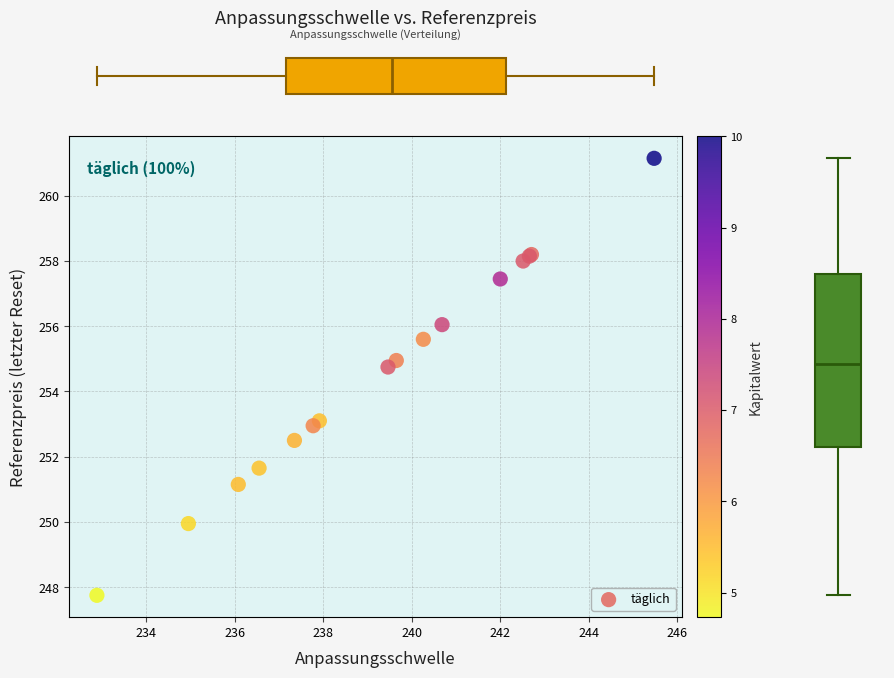

What Y value in the scatter plot is closest to 254?

254.8